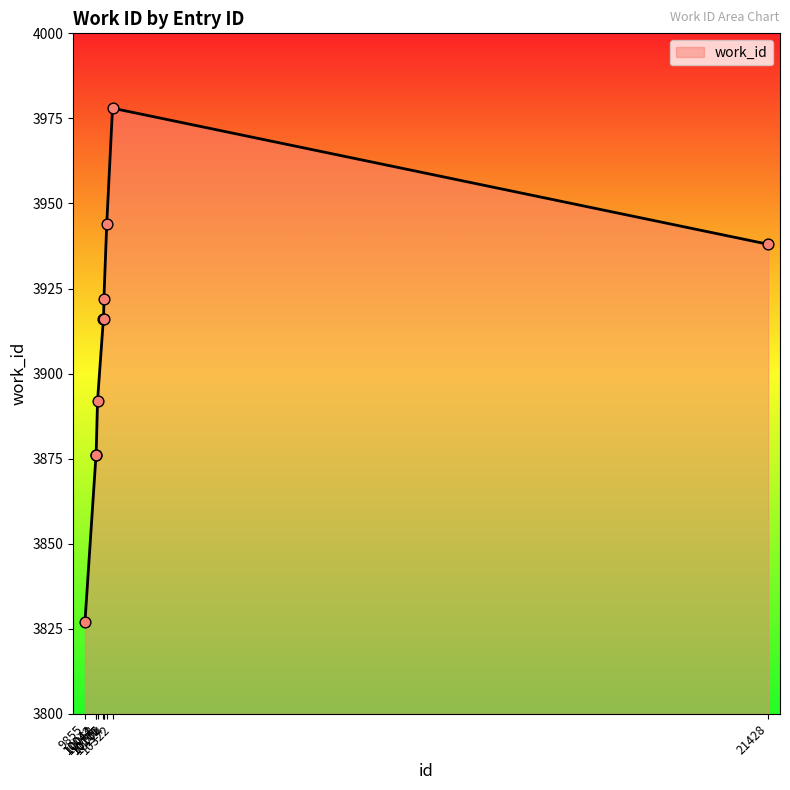

Between 10224 and 21428, which is larger?

10224